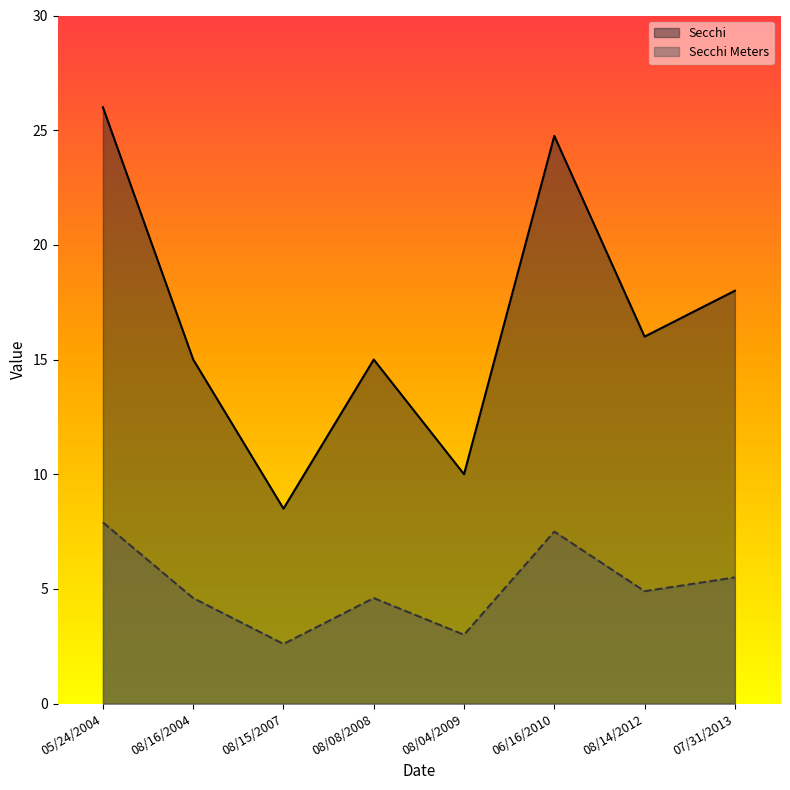

What is the label of the 6th point from the right?

08/15/2007